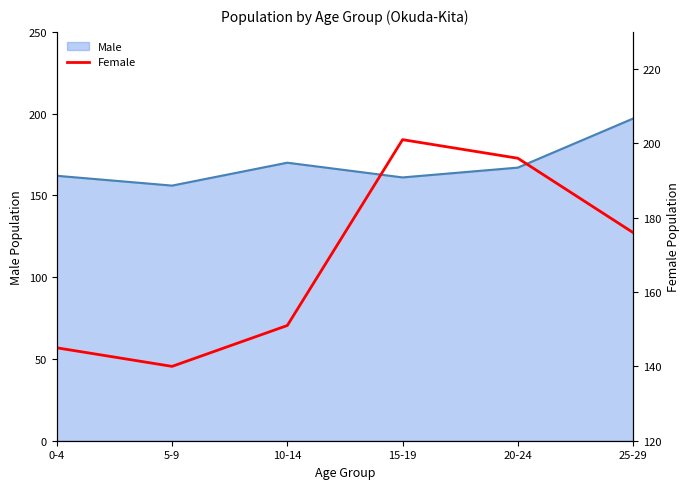

List the labels in order of value, smallest first.

5-9, 0-4, 10-14, 25-29, 20-24, 15-19